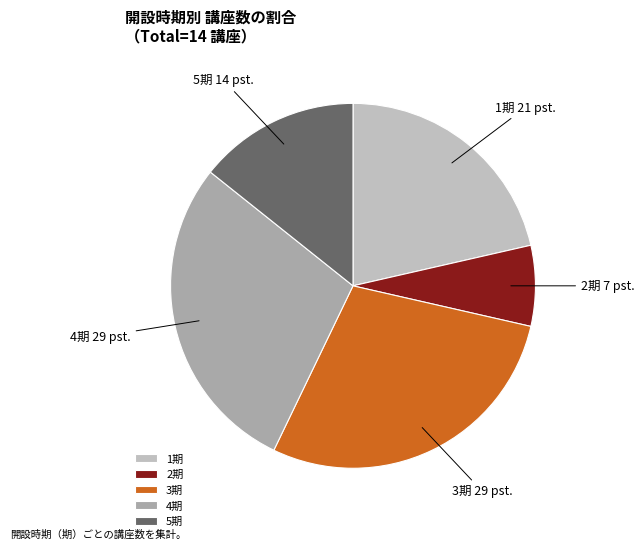

Is the sum of 5期 and 3期 greater than half?

No